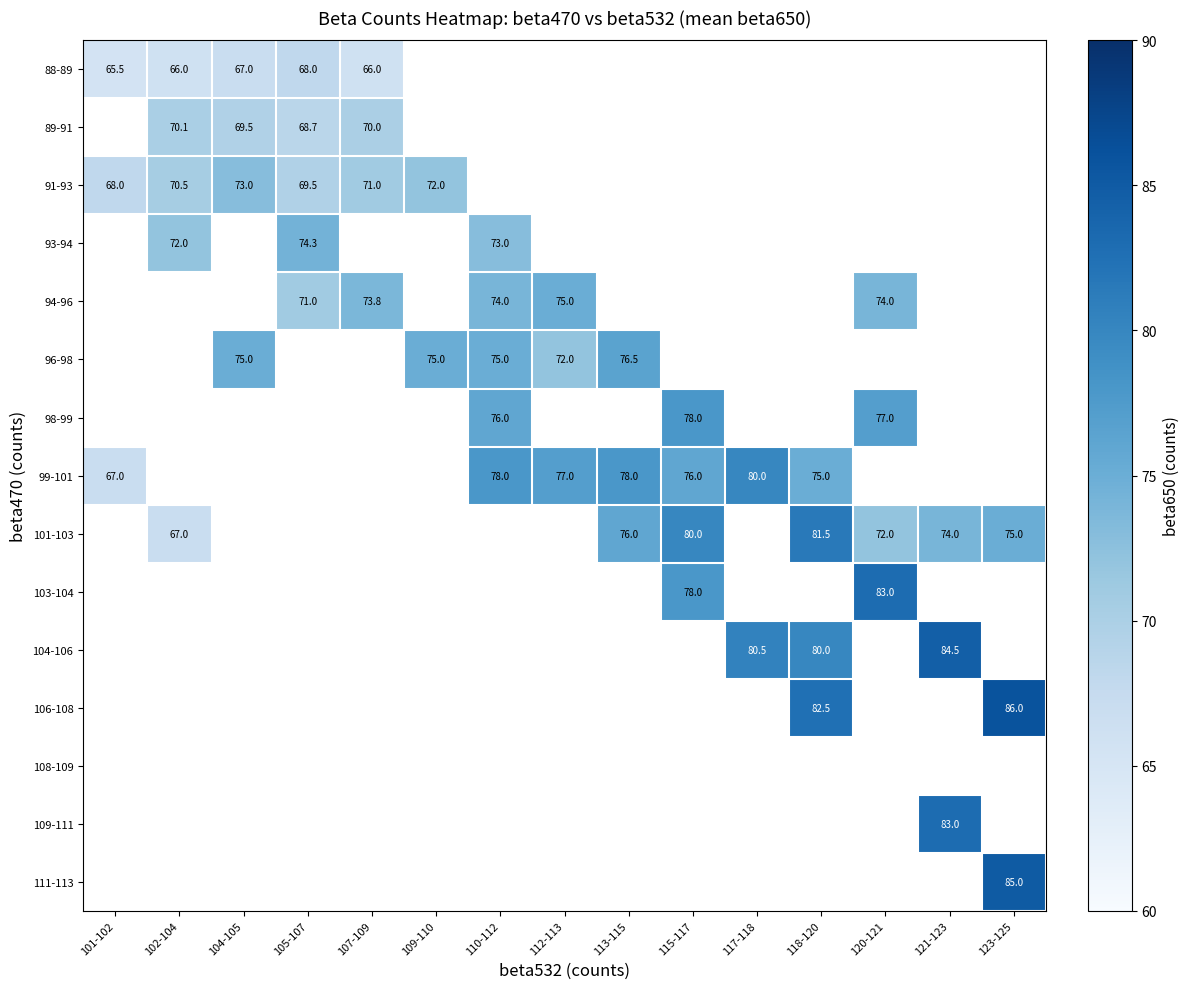

The 91-93 series shows 70.5 at 102-104. True or false?

True